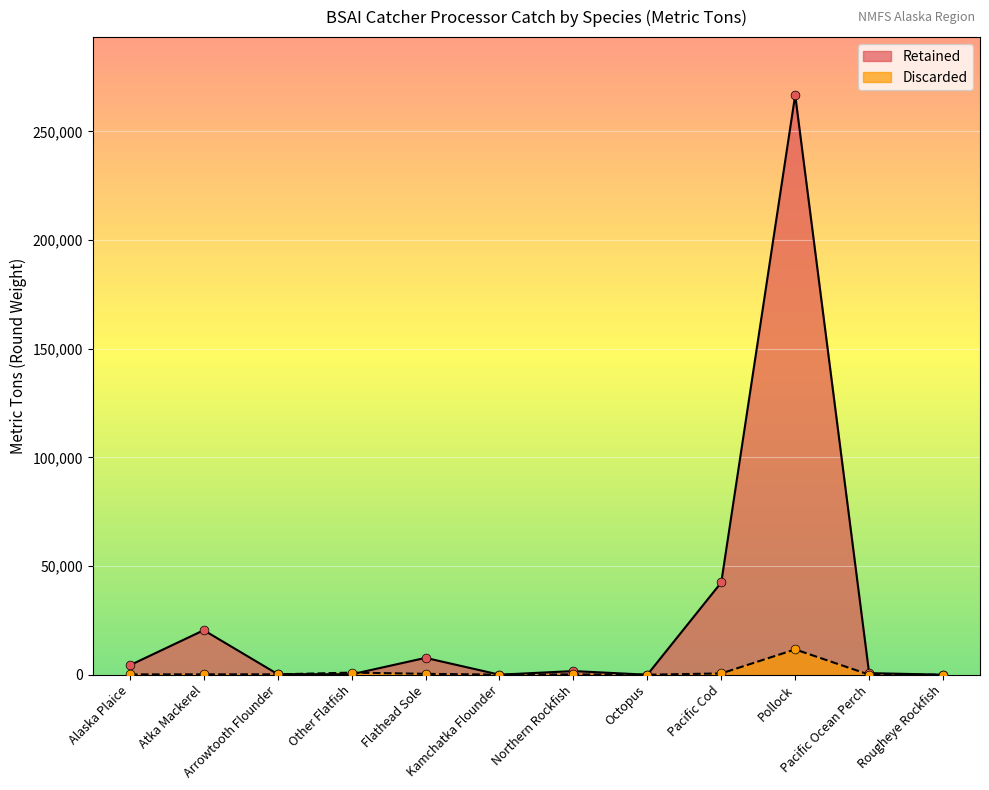

Which series reaches the minimum Y coordinate?

Retained